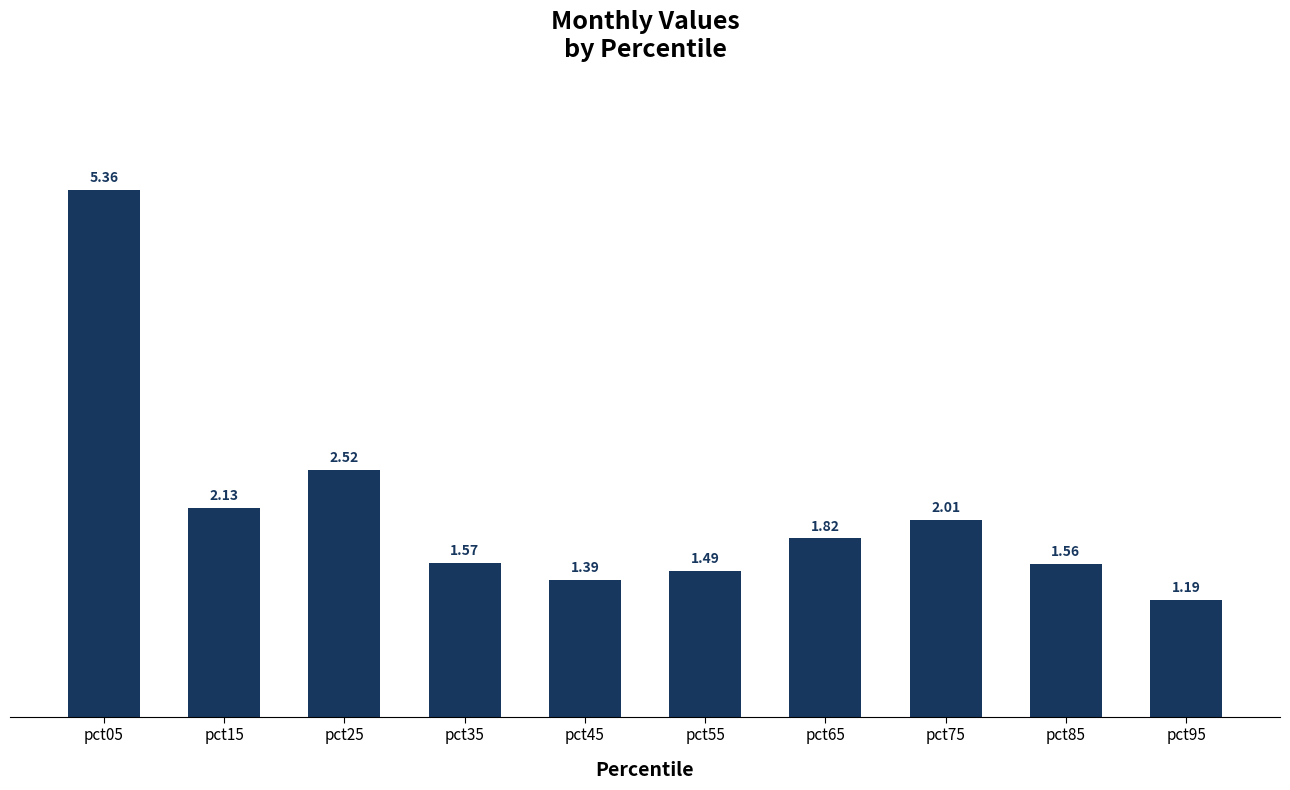

List the labels in order of value, largest first.

pct05, pct25, pct15, pct75, pct65, pct35, pct85, pct55, pct45, pct95